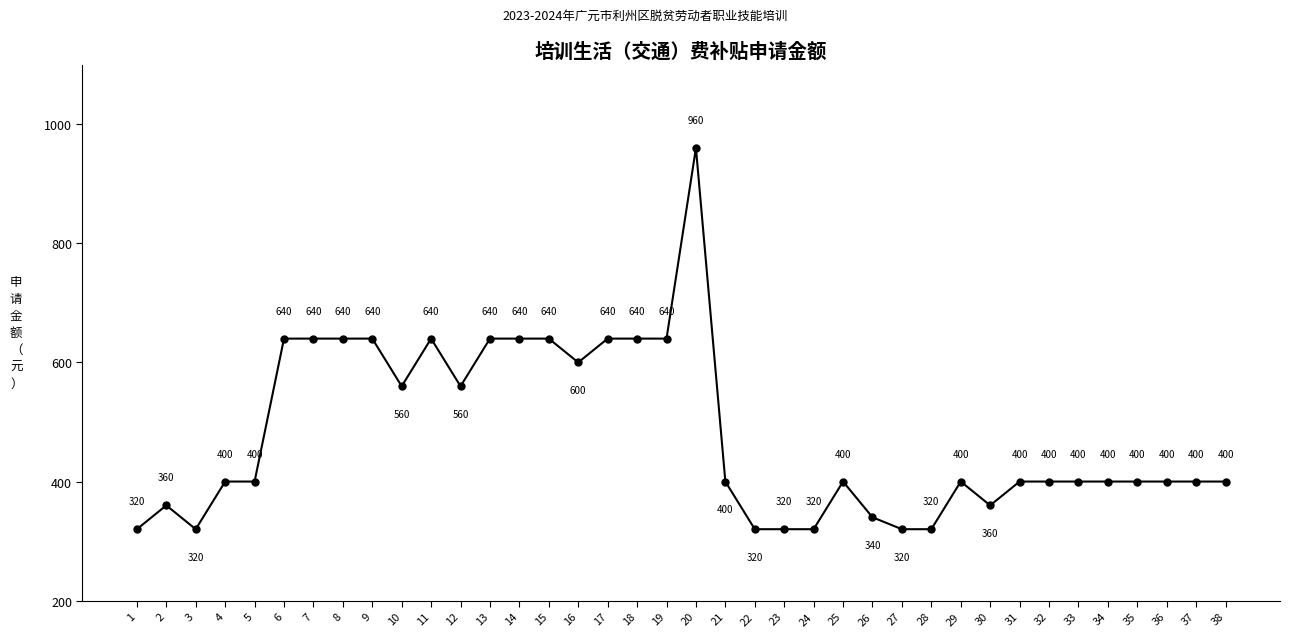

Approximately how many times larger is the value at 21 compared to 29?

1.0